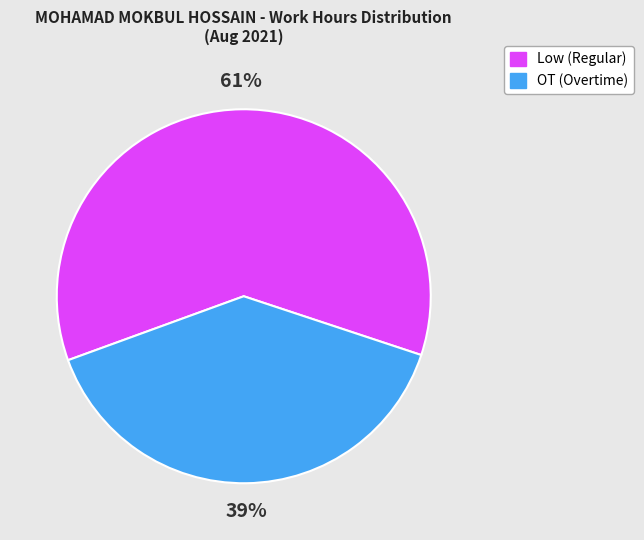

Is there any slice that represents more than half of the pie?

Yes